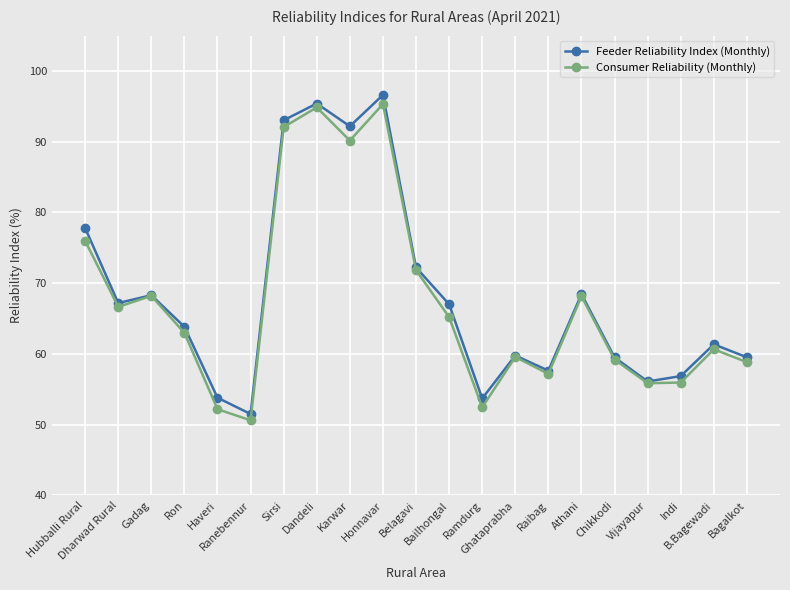

What is the difference between the Consumer Reliability (Monthly) values at Bagalkot and Dharwad Rural?

7.8